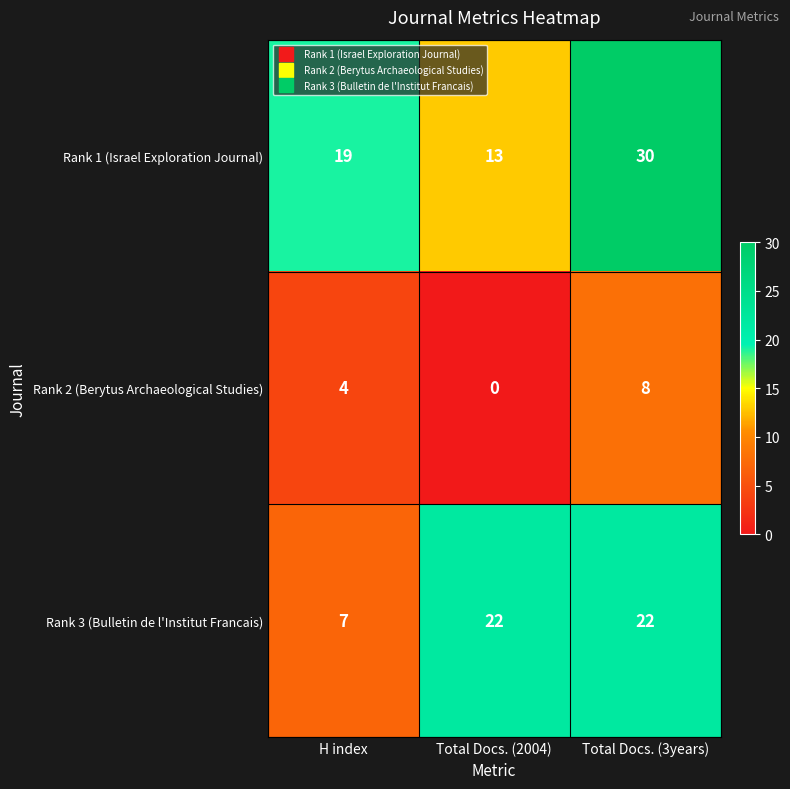

What is the difference between the highest and lowest values at H index?

15